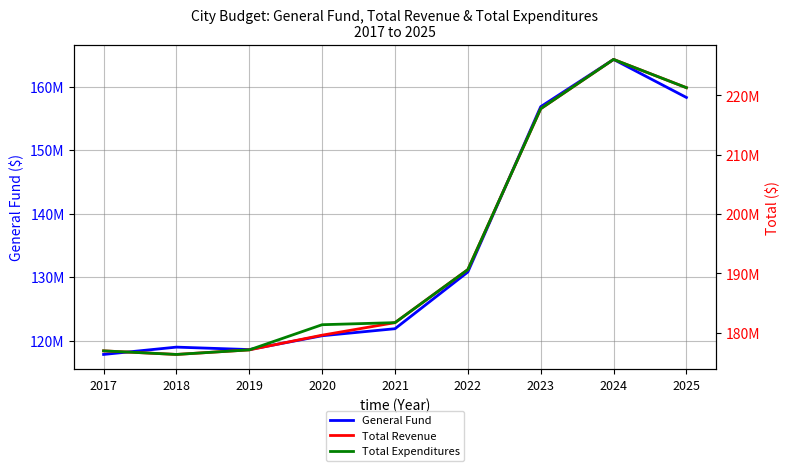

What is the average value of the General Fund series?

134248536